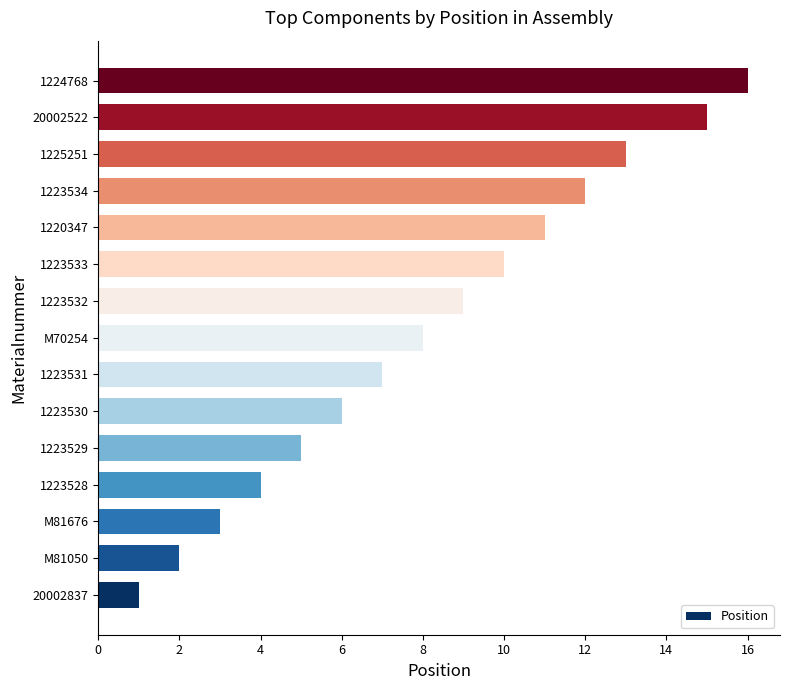

List the labels in order of value, largest first.

1224768, 20002522, 1225251, 1223534, 1220347, 1223533, 1223532, M70254, 1223531, 1223530, 1223529, 1223528, M81676, M81050, 20002837